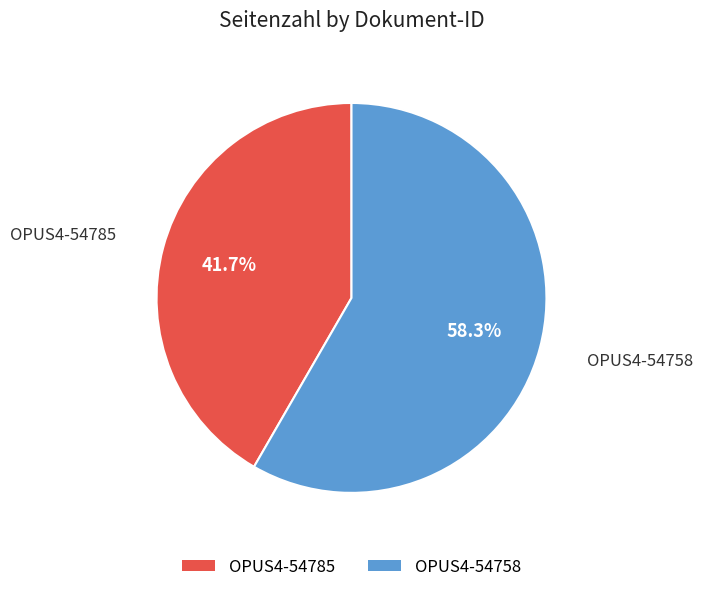

The OPUS4-54785 slice represents 42% of the pie. True or false?

True